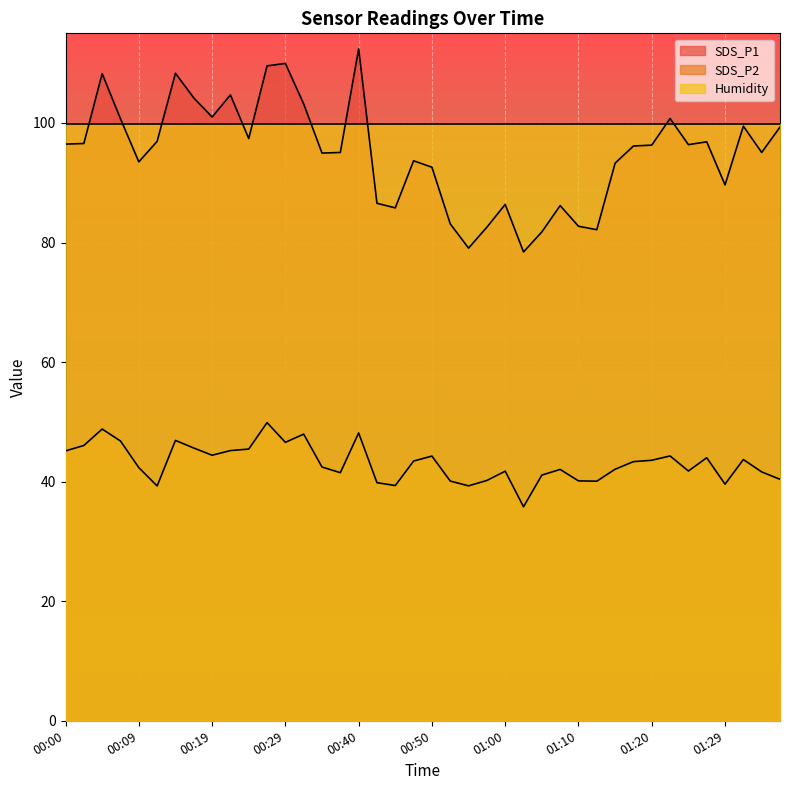

What is the difference between the SDS_P2 values at 00:12 and 01:20?

4.3